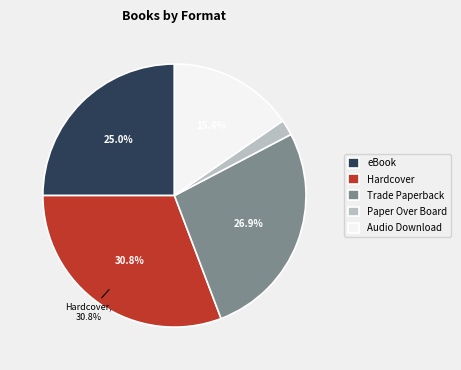

How many segments does this pie chart have?

5